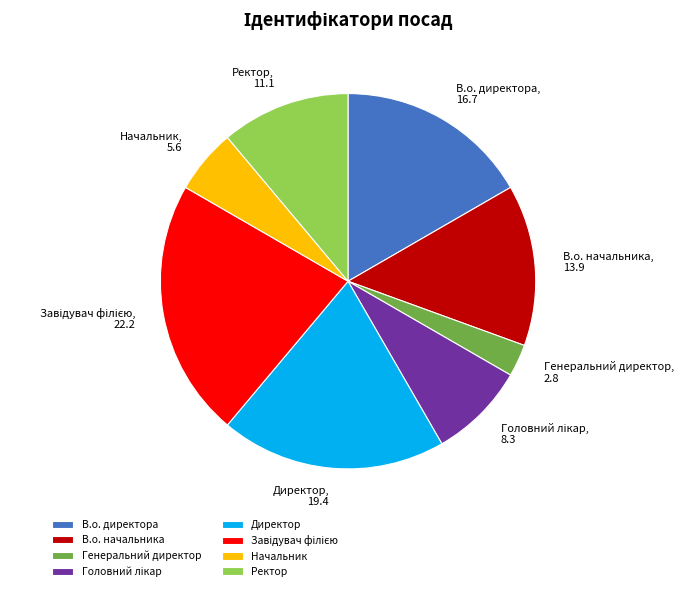

Is the sum of Ректор and В.о. директора greater than half?

No